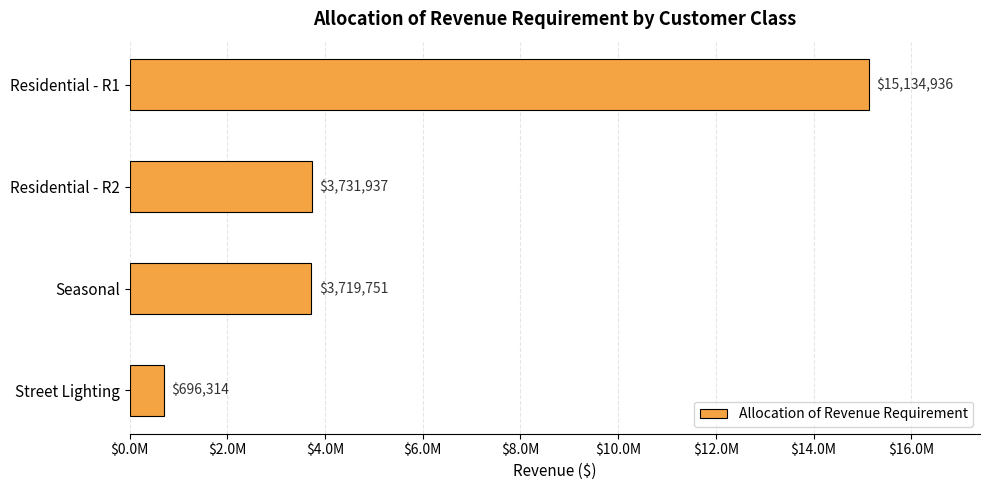

Rank the categories by value from highest to lowest.

Residential - R1, Residential - R2, Seasonal, Street Lighting